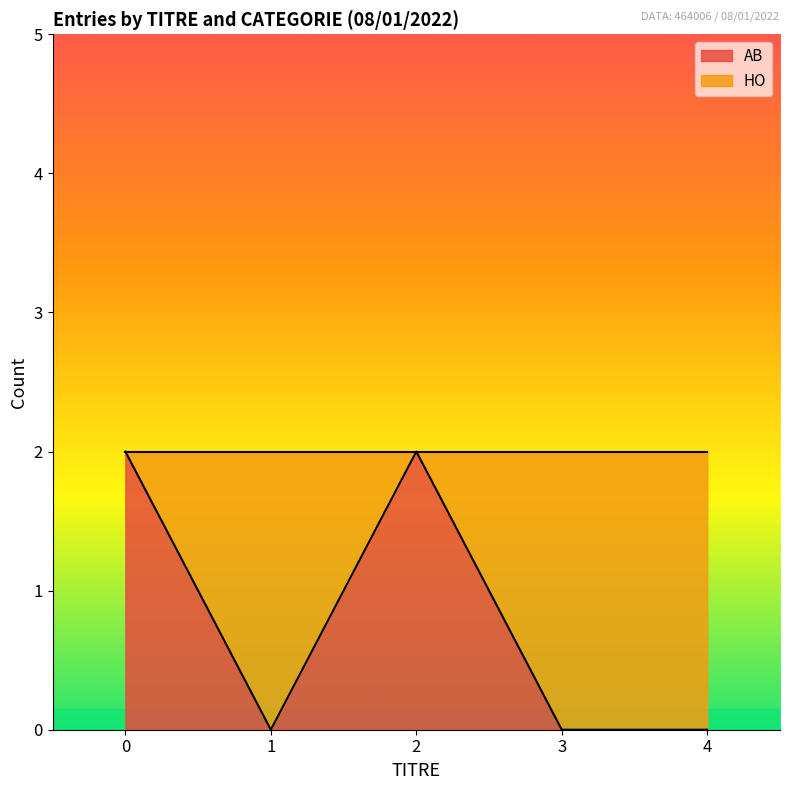

What is the difference between the maximum and minimum values?

2